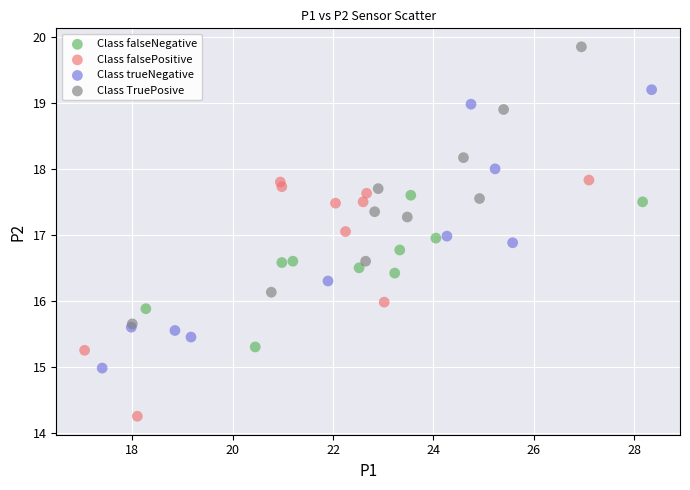

Which series contains the highest Y value?

Class TruePosive